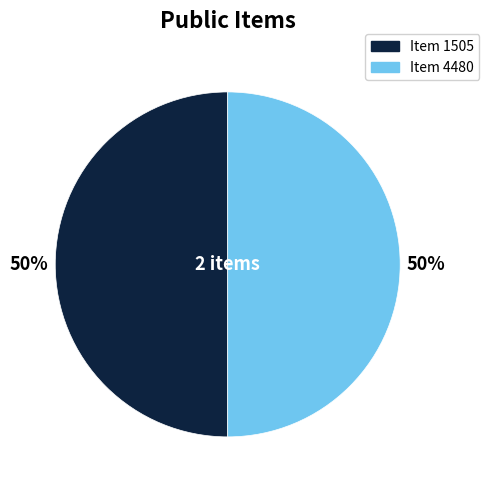

To the nearest percent, what is the average slice percentage?

50%